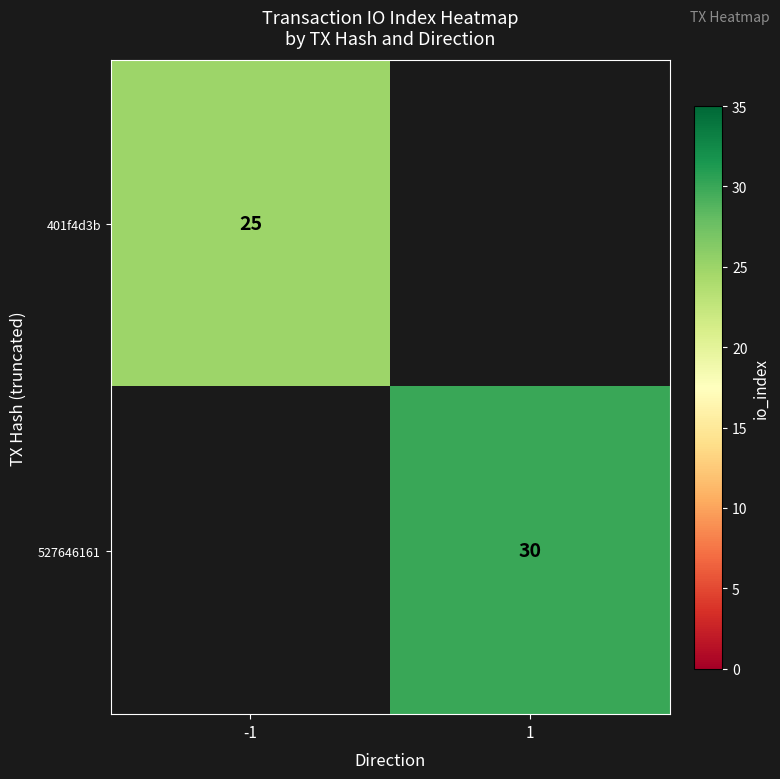

Is the value of 527646161 at 1 greater than the value of 401f4d3b at -1?

Yes